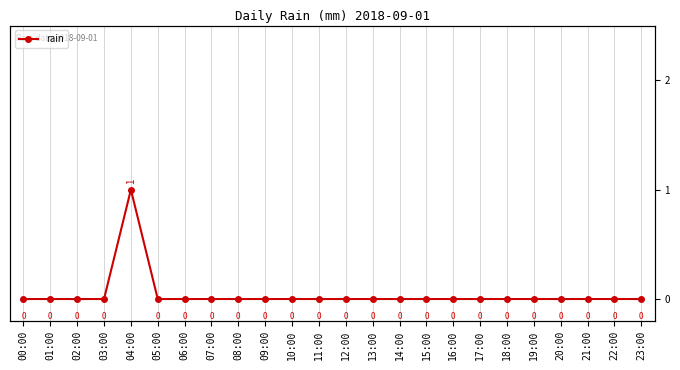

Rank the categories by value from highest to lowest.

04:00, 00:00, 01:00, 02:00, 03:00, 05:00, 06:00, 07:00, 08:00, 09:00, 10:00, 11:00, 12:00, 13:00, 14:00, 15:00, 16:00, 17:00, 18:00, 19:00, 20:00, 21:00, 22:00, 23:00